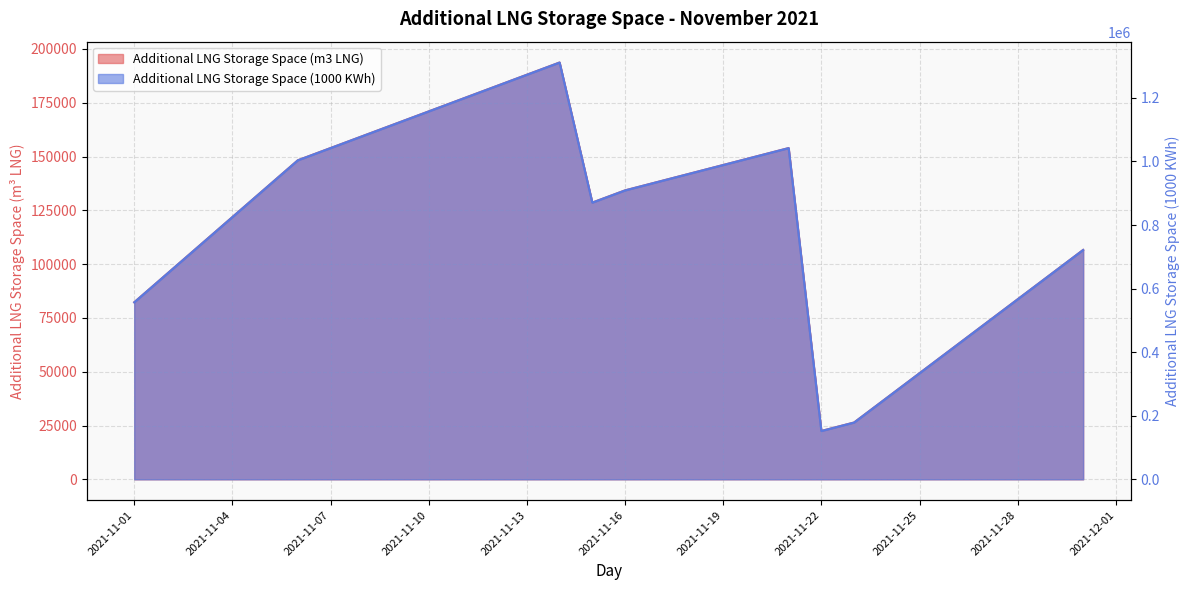

Between 2021-11-20 and 2021-11-24, which series saw the biggest shift?

Additional LNG Storage Space (1000 KWh)